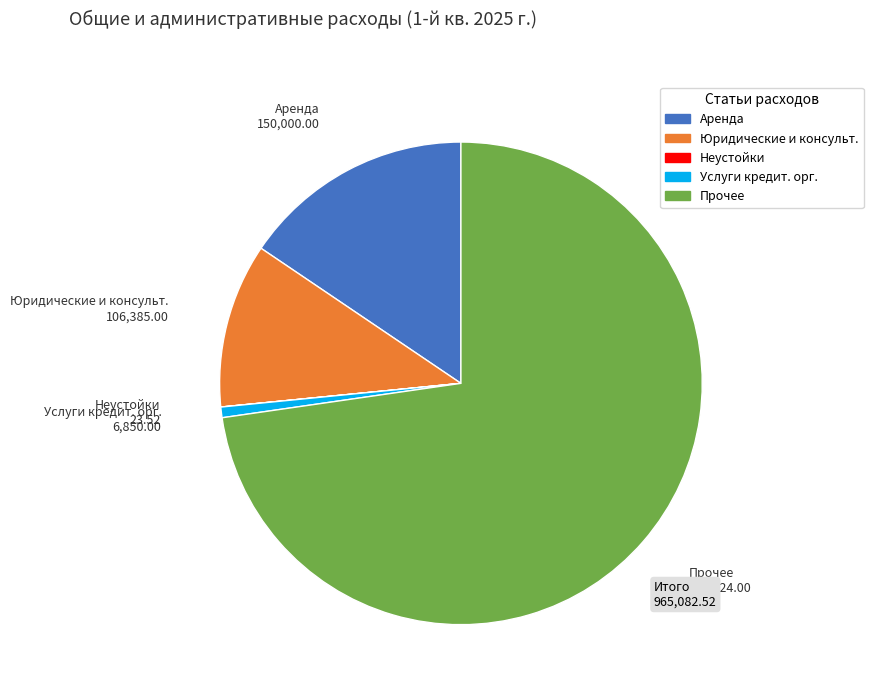

Does any single category account for the majority?

Yes